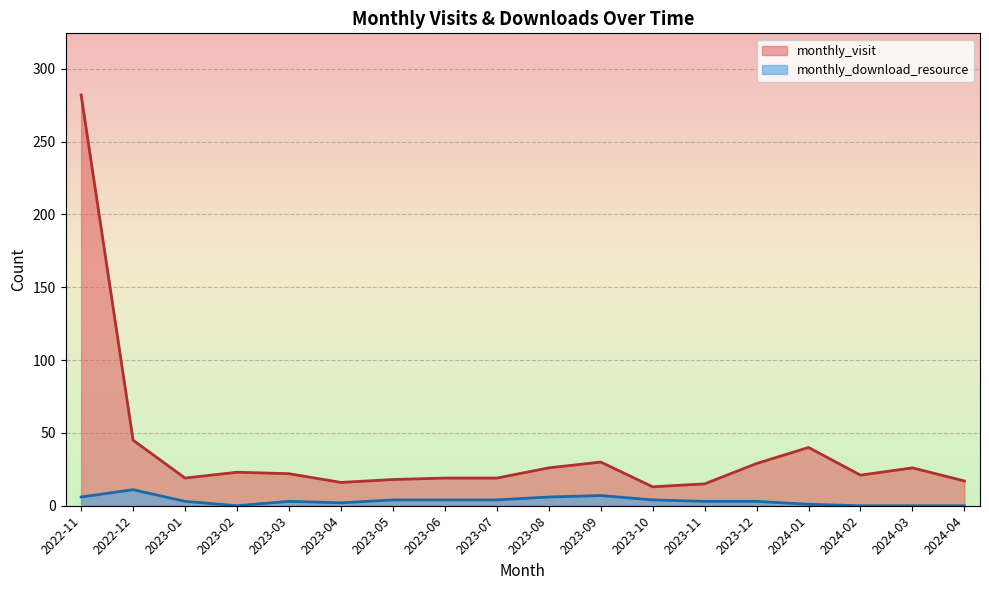

What is the value of the monthly_visit point at the 3rd from the left?

19